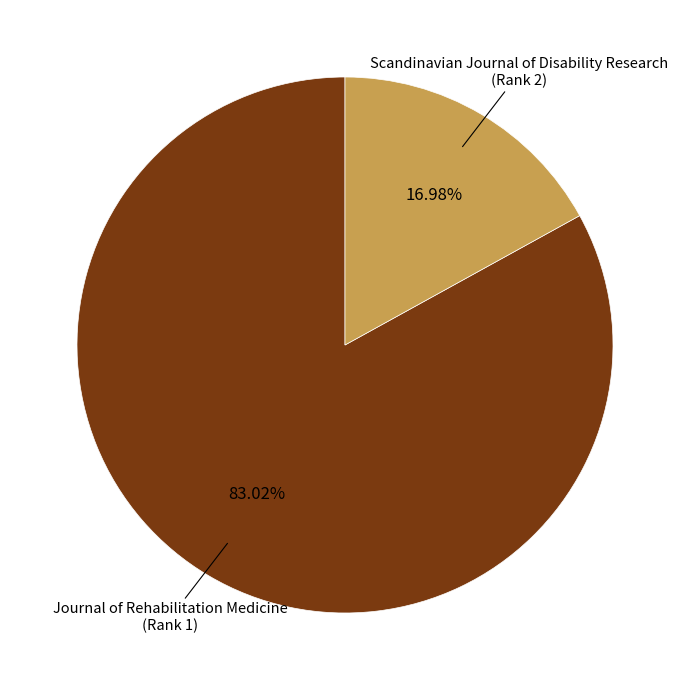

Is there any slice that represents more than half of the pie?

Yes